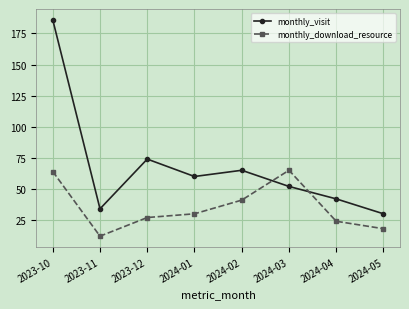

What position from the left is 2023-10?

1